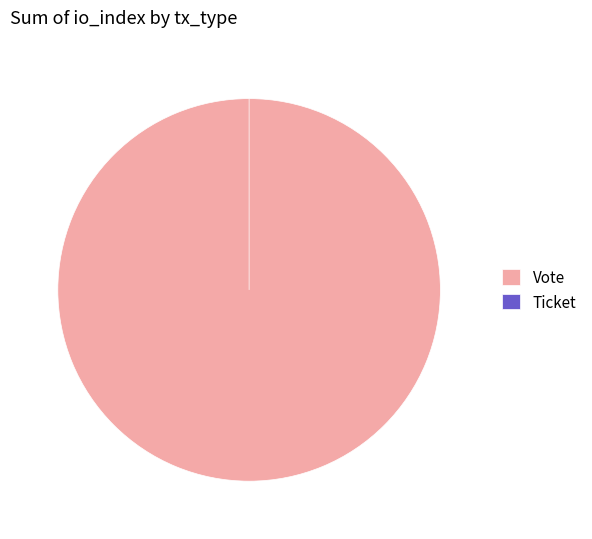

Is there any slice that represents more than half of the pie?

Yes